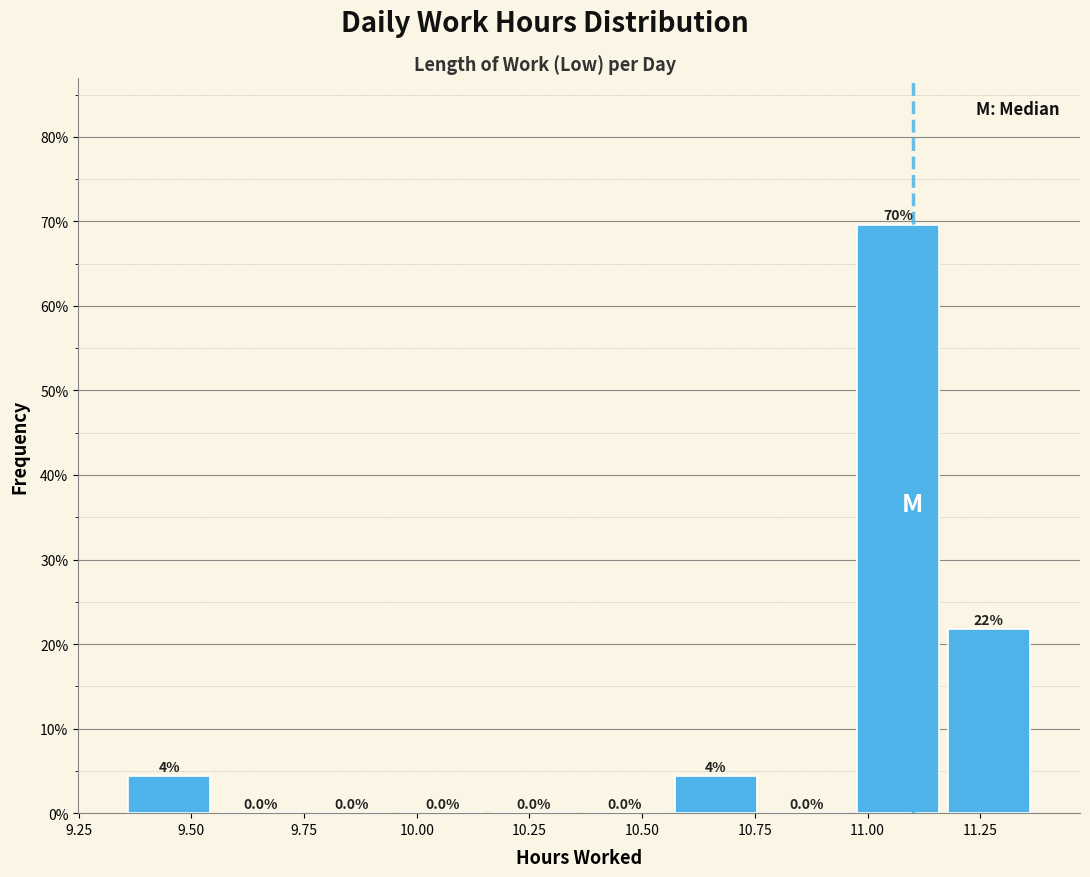

Which range on the x-axis has the tallest bar?

10.95 to 11.15